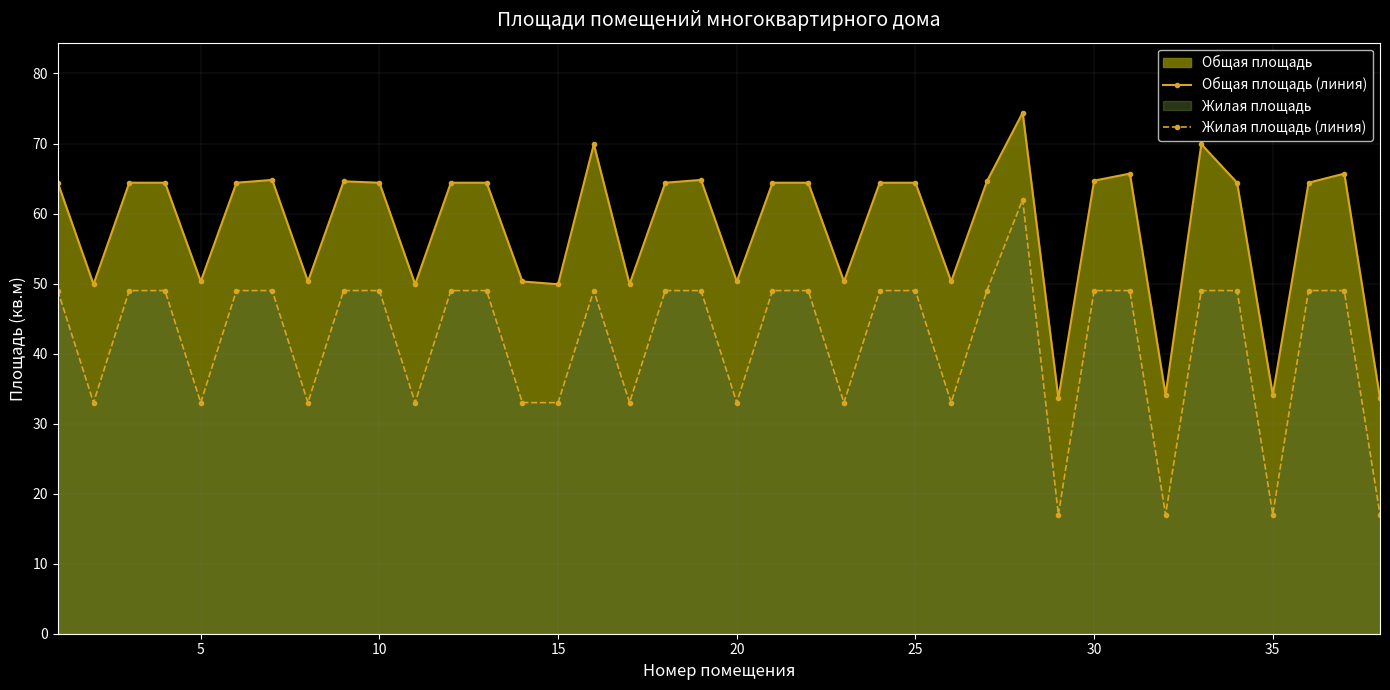

What is the difference between the maximum and minimum values in the Общая площадь (линия) series?

40.8